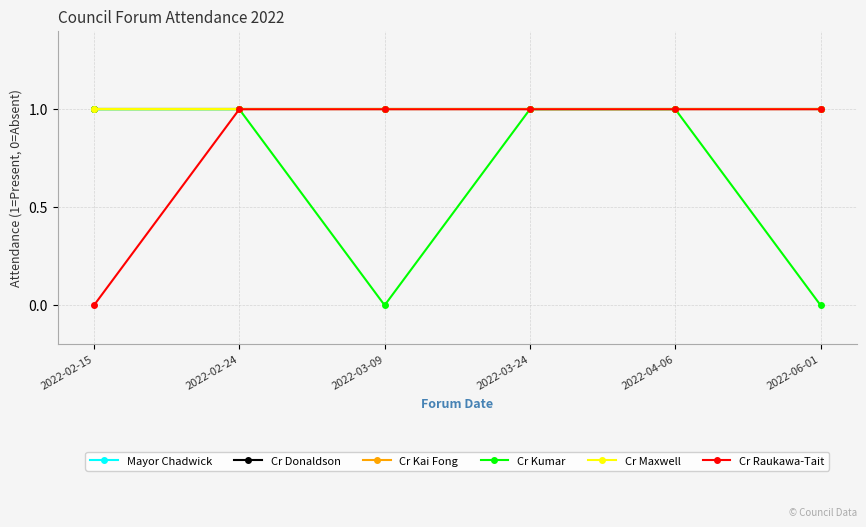

What is the difference between the highest and lowest values at 2022-06-01?

1